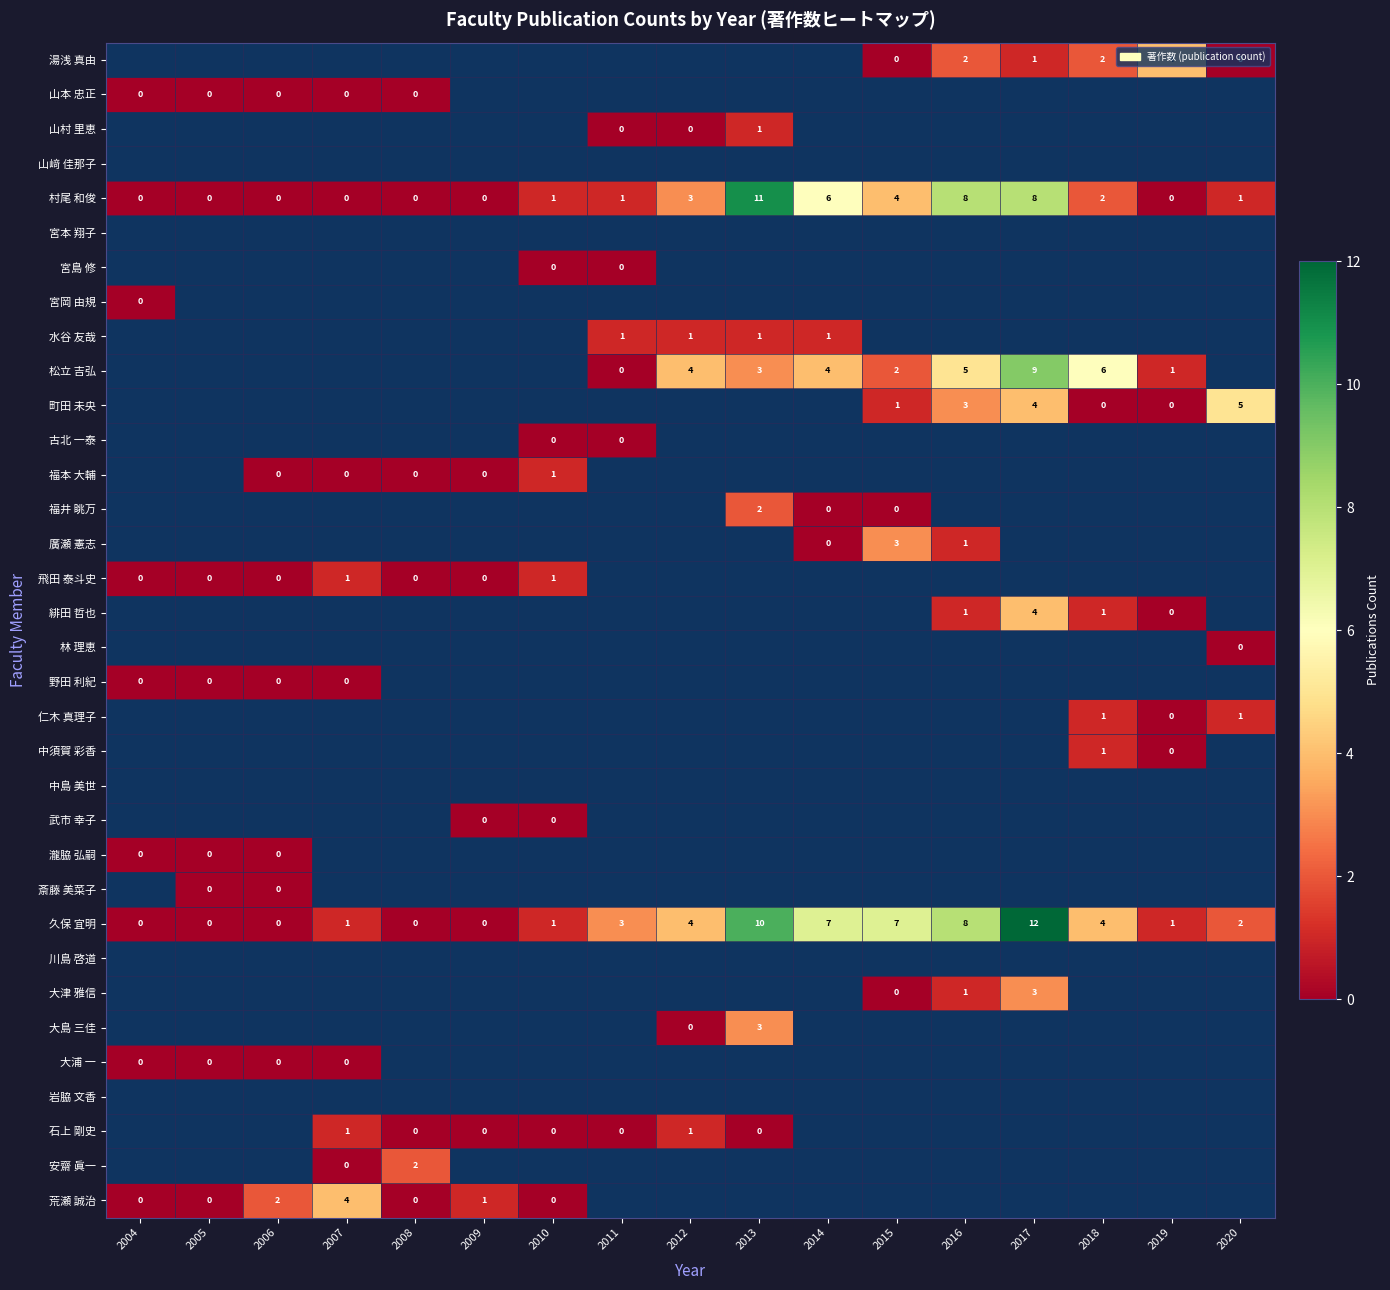

The value of 久保 宜明 at 2012 is 4. True or false?

True